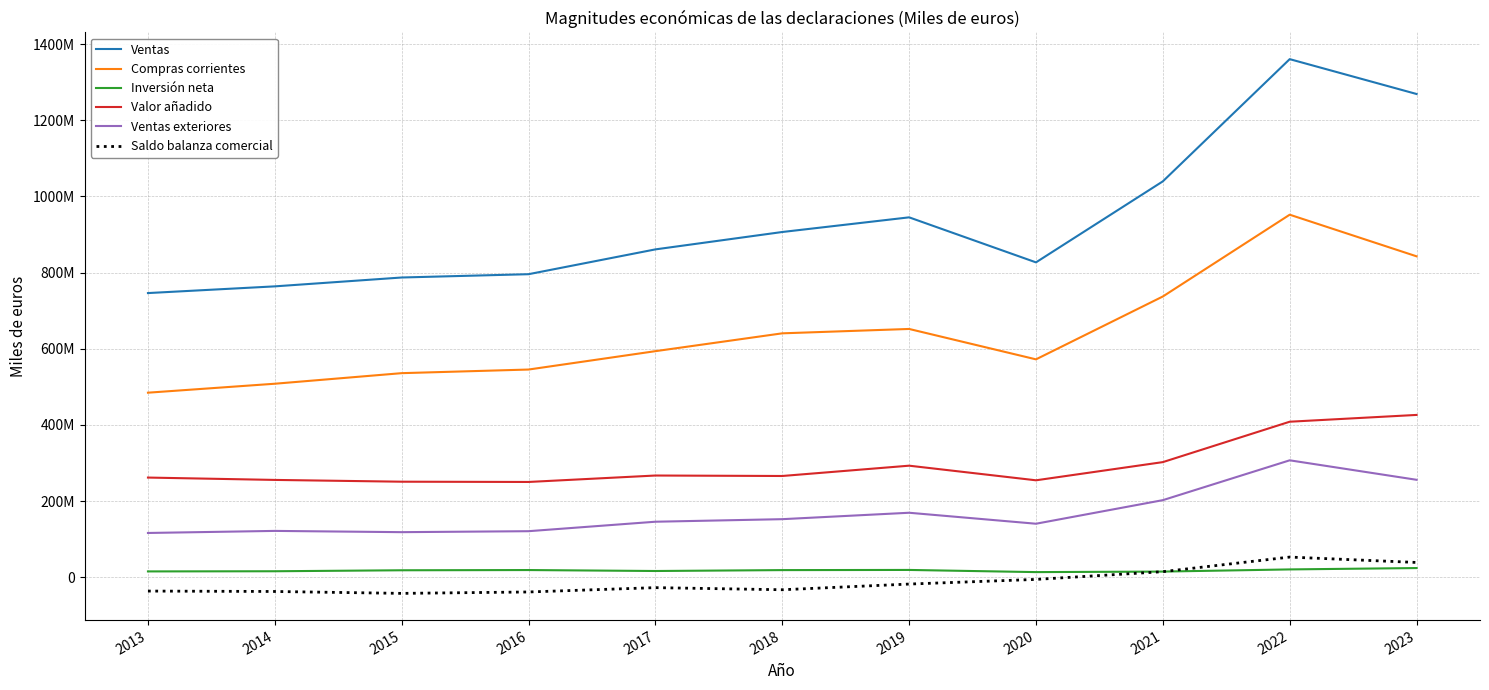

True or false: Compras corrientes and Valor añadido intersect in this chart.

False